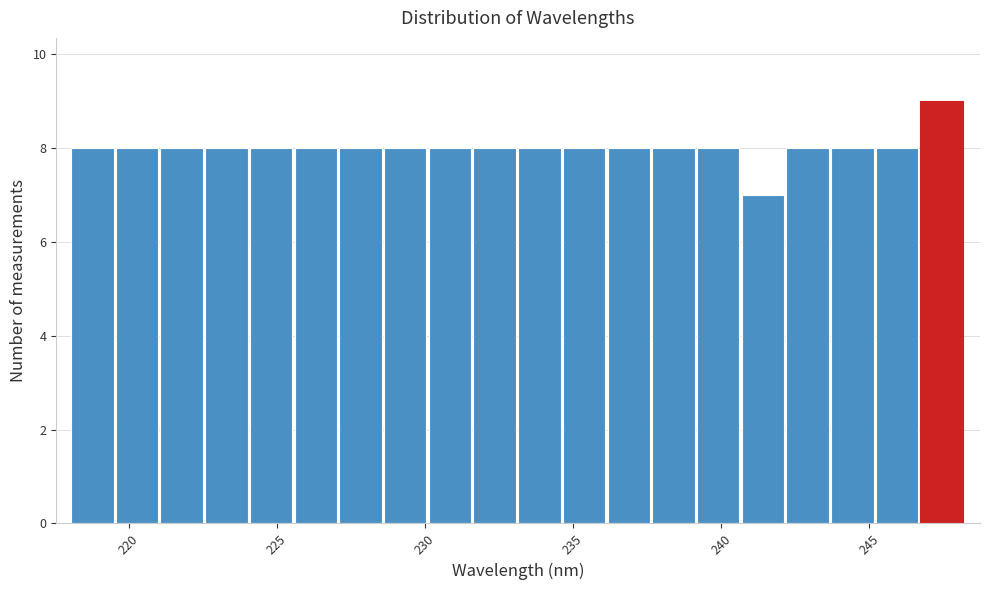

Around what value on the x-axis is the tallest bar? Give the approximate position of its centre, as read against the axis.

247.5